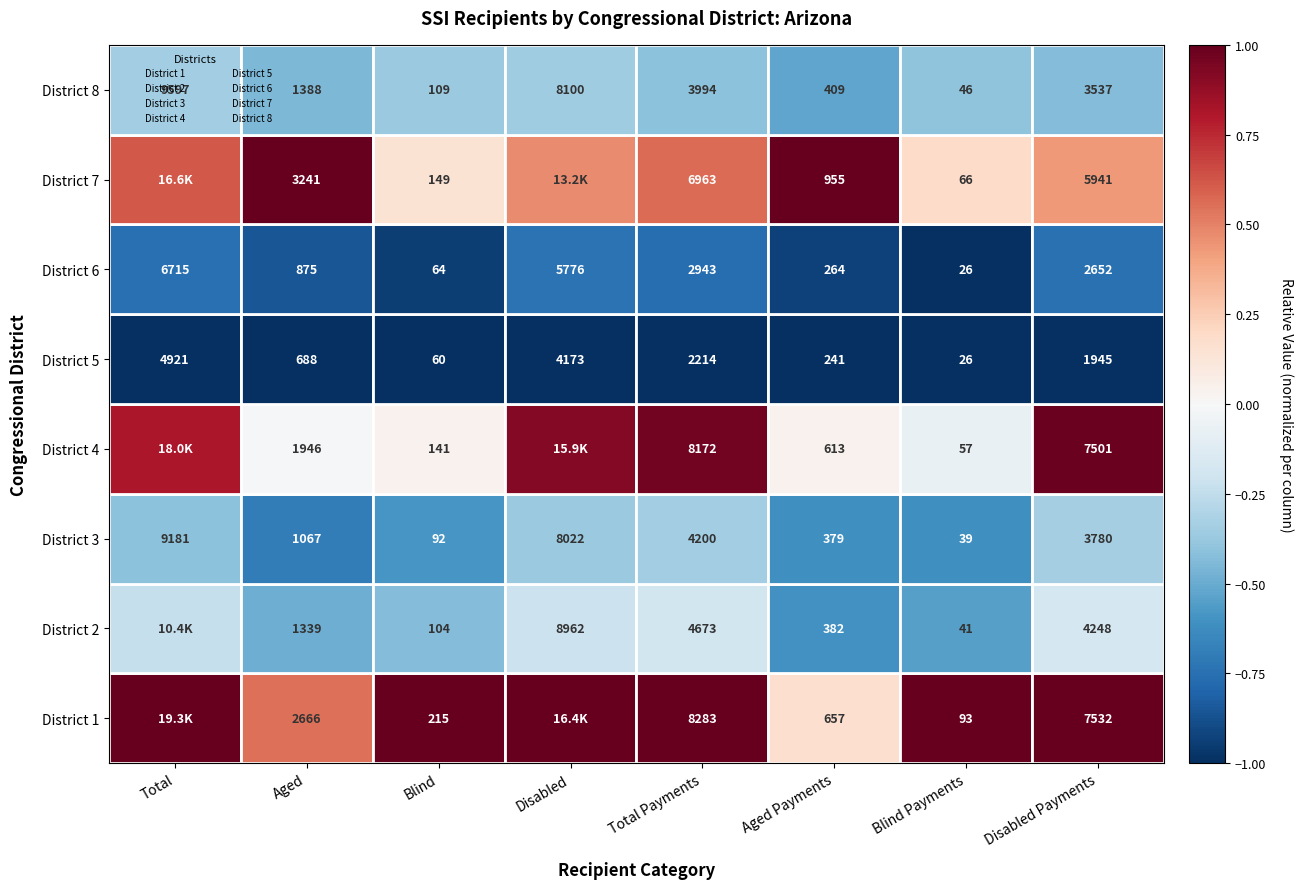

At how many categories does at least one series exceed 0?

8